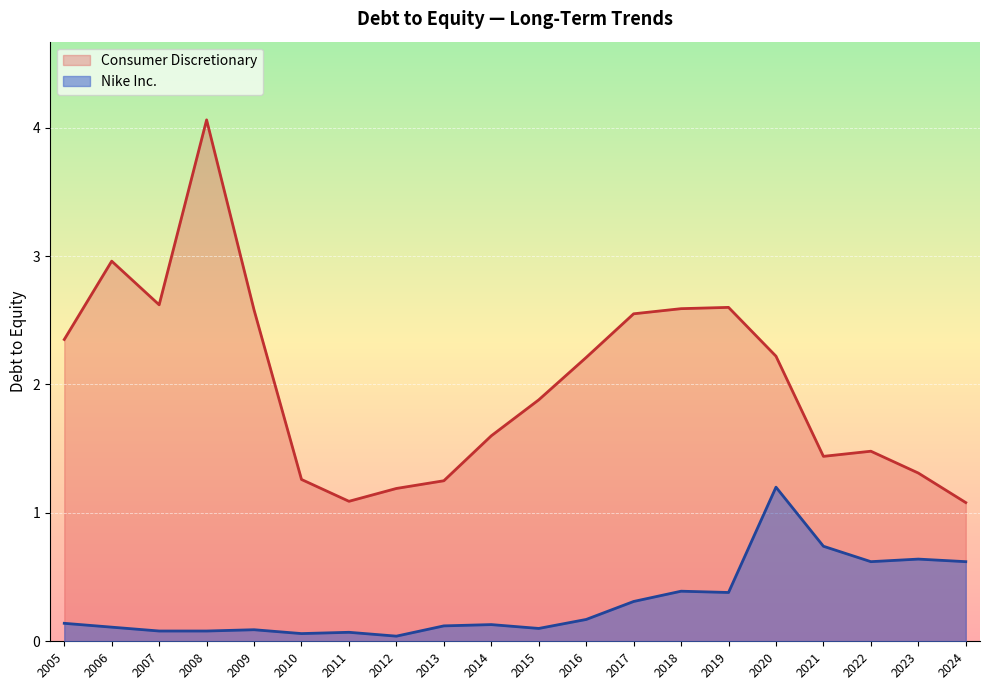

Is the value of Nike Inc. at 2008 greater than the value of Consumer Discretionary at 2007?

No